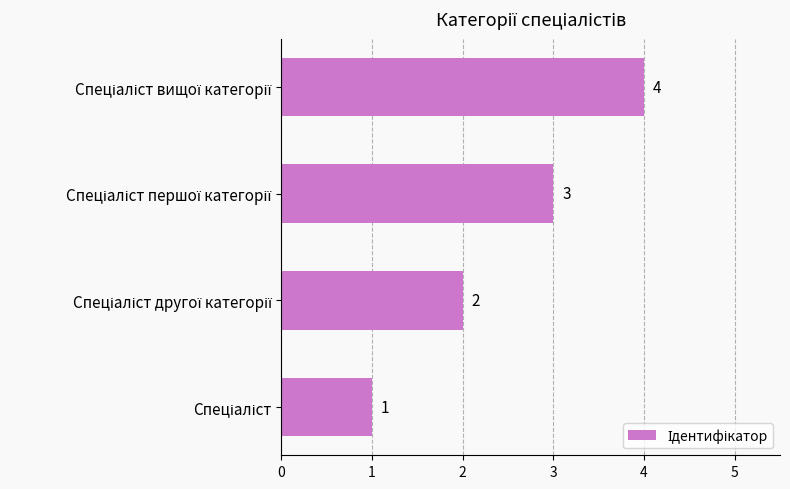

What is the difference between the maximum and minimum values?

3